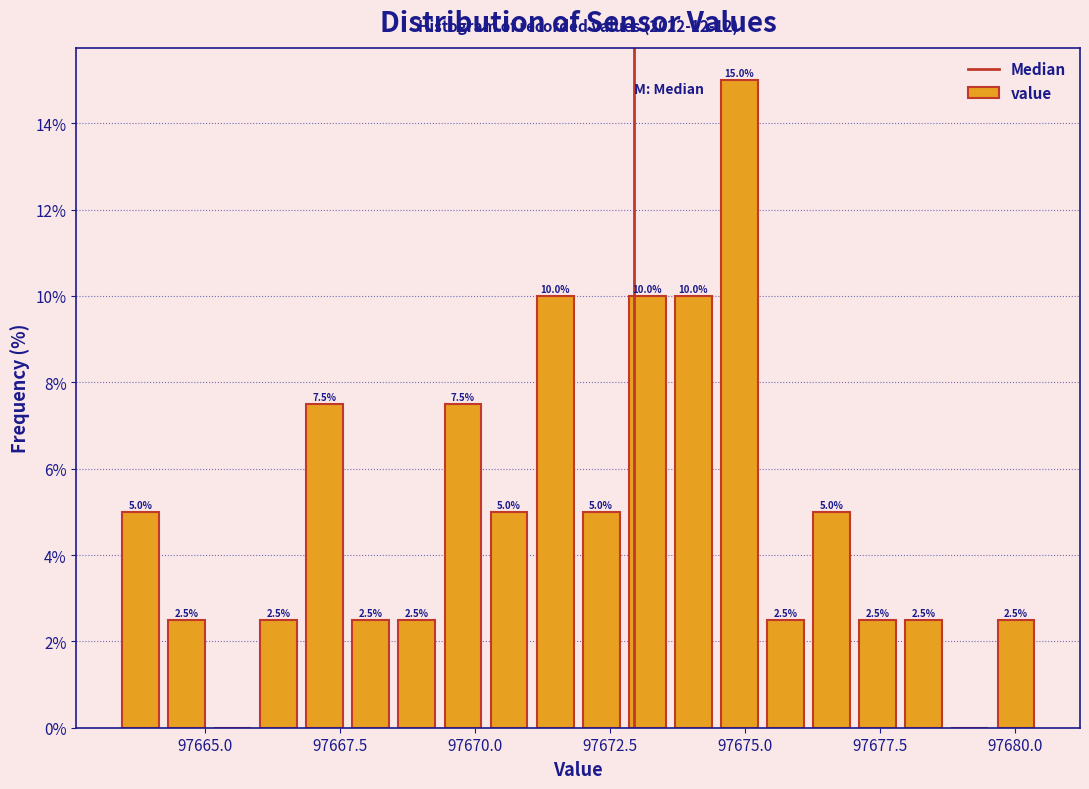

Around what value on the x-axis is the tallest bar? Give the approximate position of its centre, as read against the axis.

97675.0